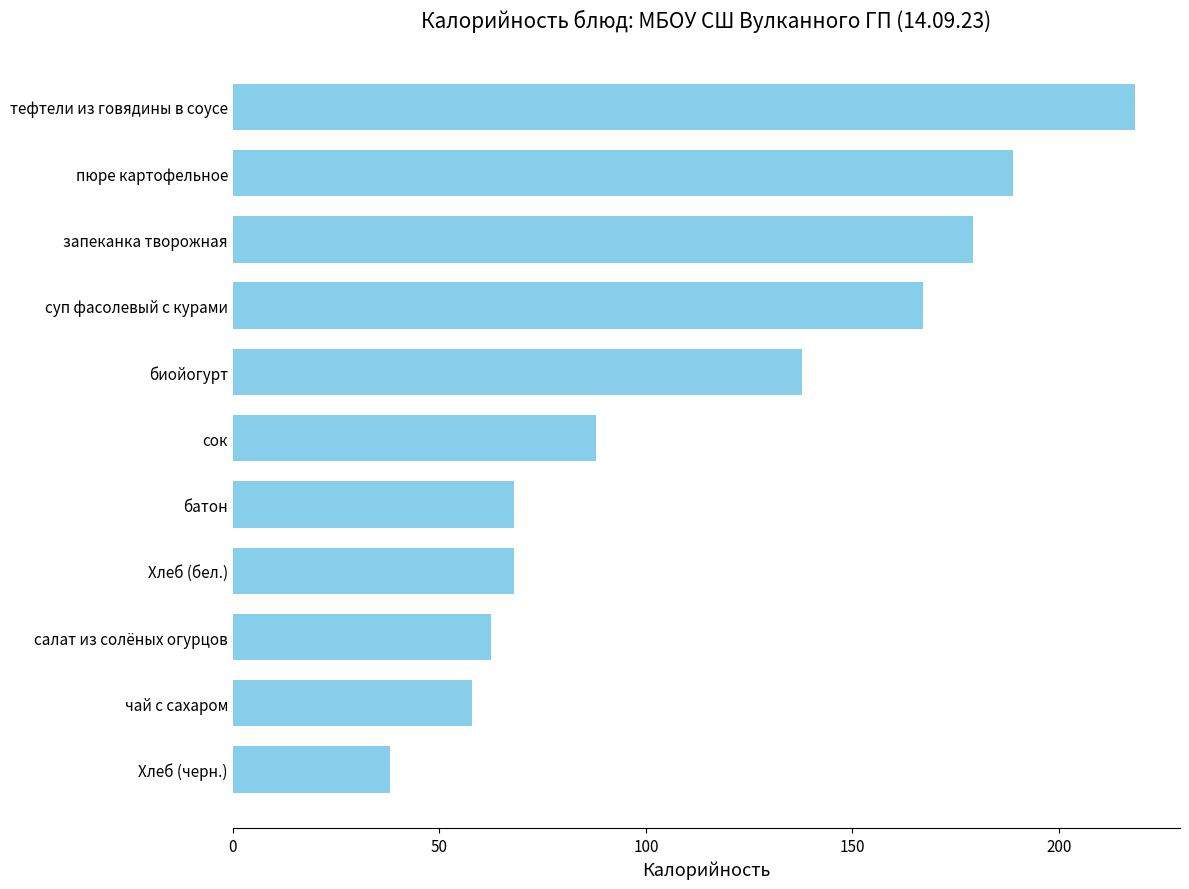

What is the approximate value at запеканка творожная?

179.2